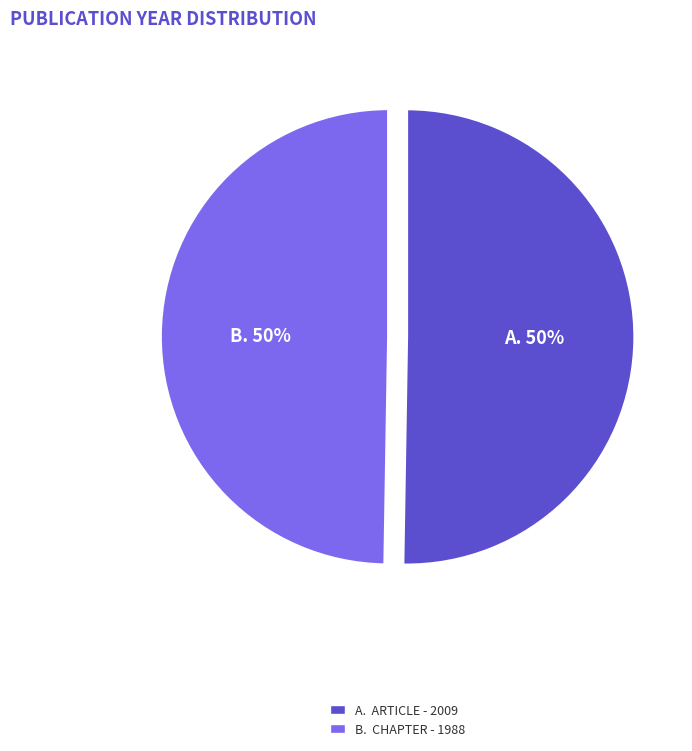

To the nearest percent, what is the average slice percentage?

50%